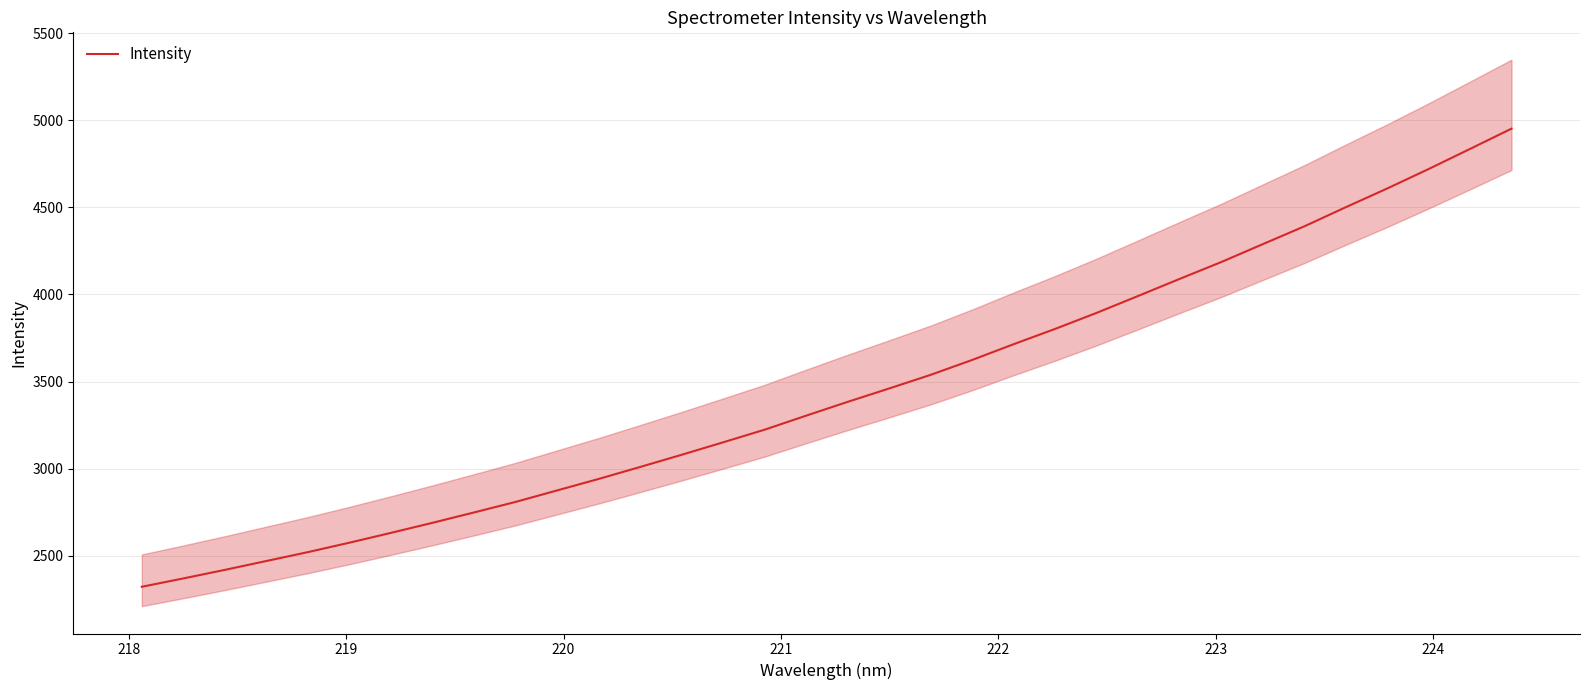

What is the lowest value of the Intensity series?

2321.3